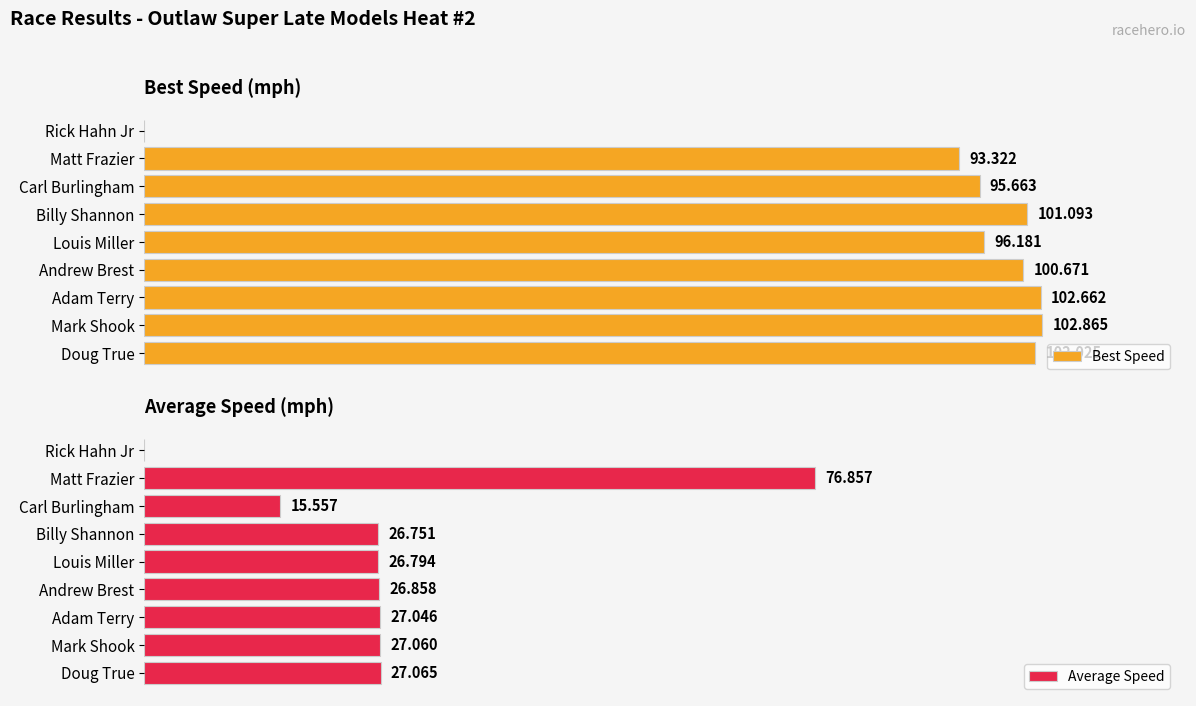

What is the sum of the Best Speed values at Doug True and Andrew Brest?

202.7